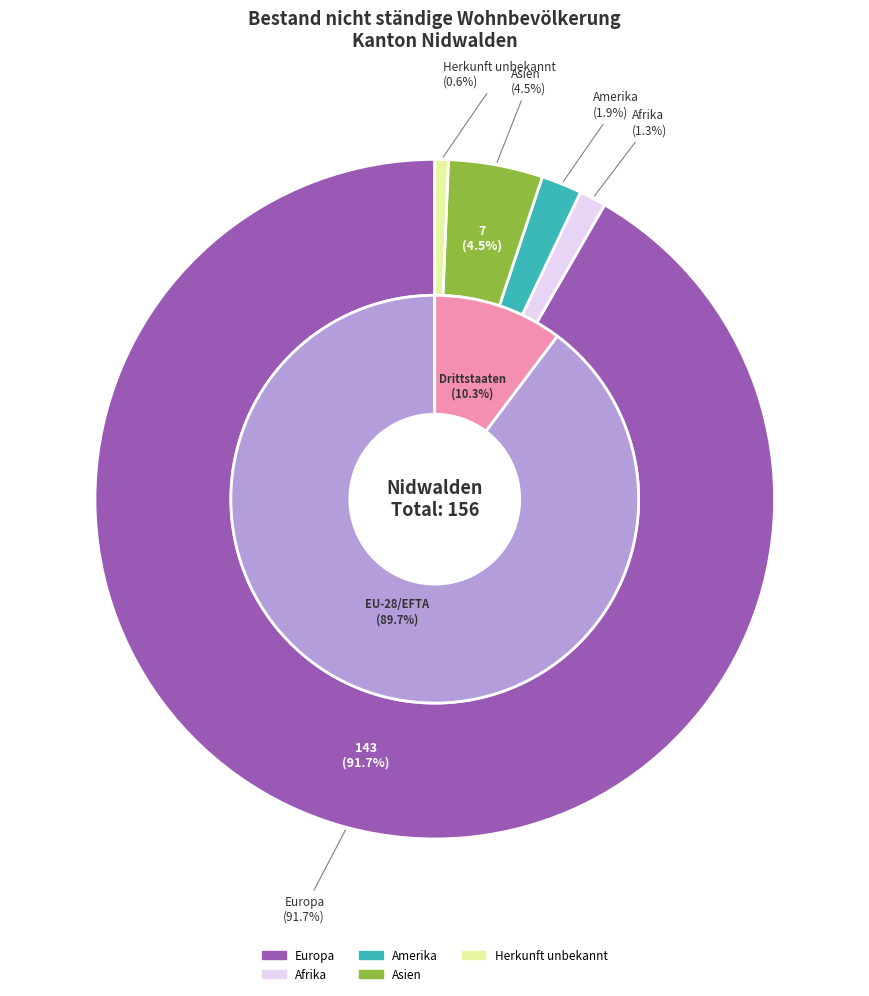

What percentage is the Europa slice, to the nearest percent?

92%